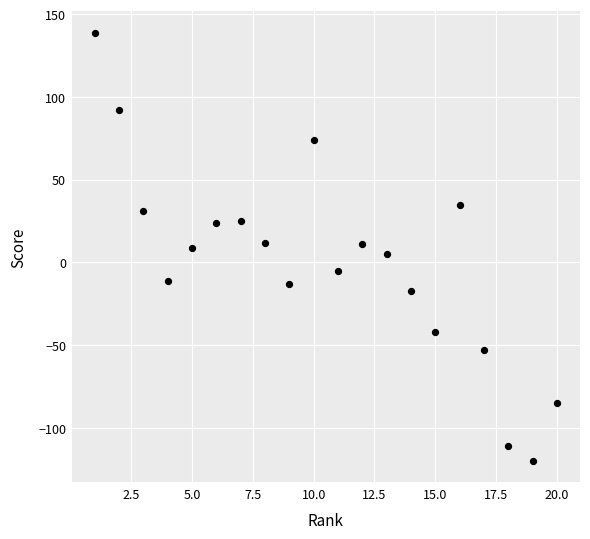

What is the range of X values (max minus min)?

19